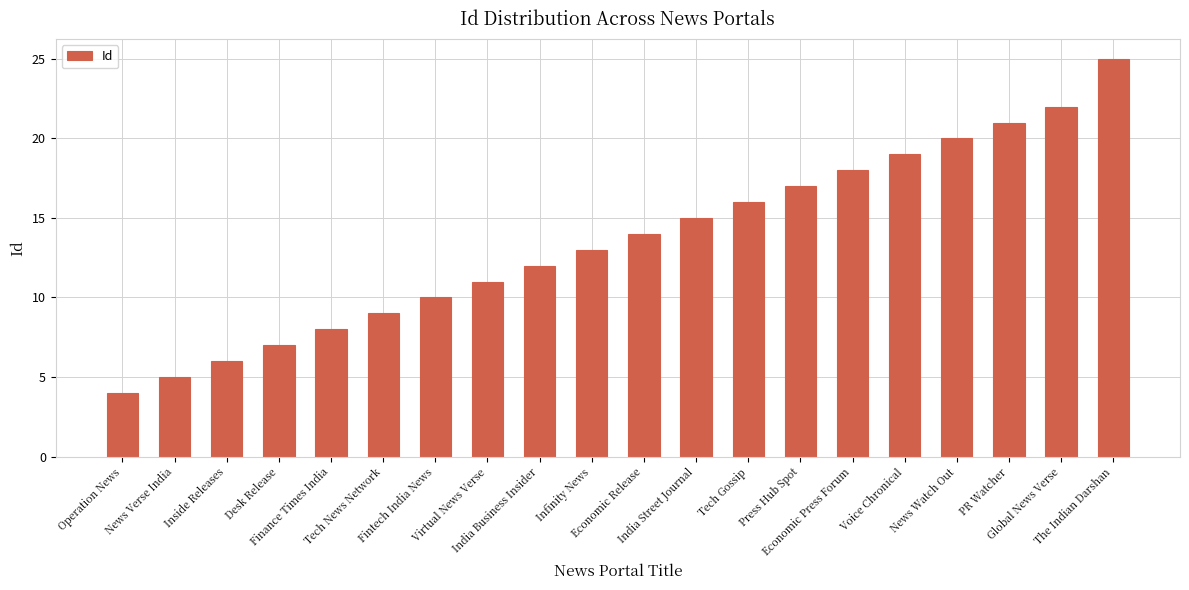

Count the number of data series in this chart.

1